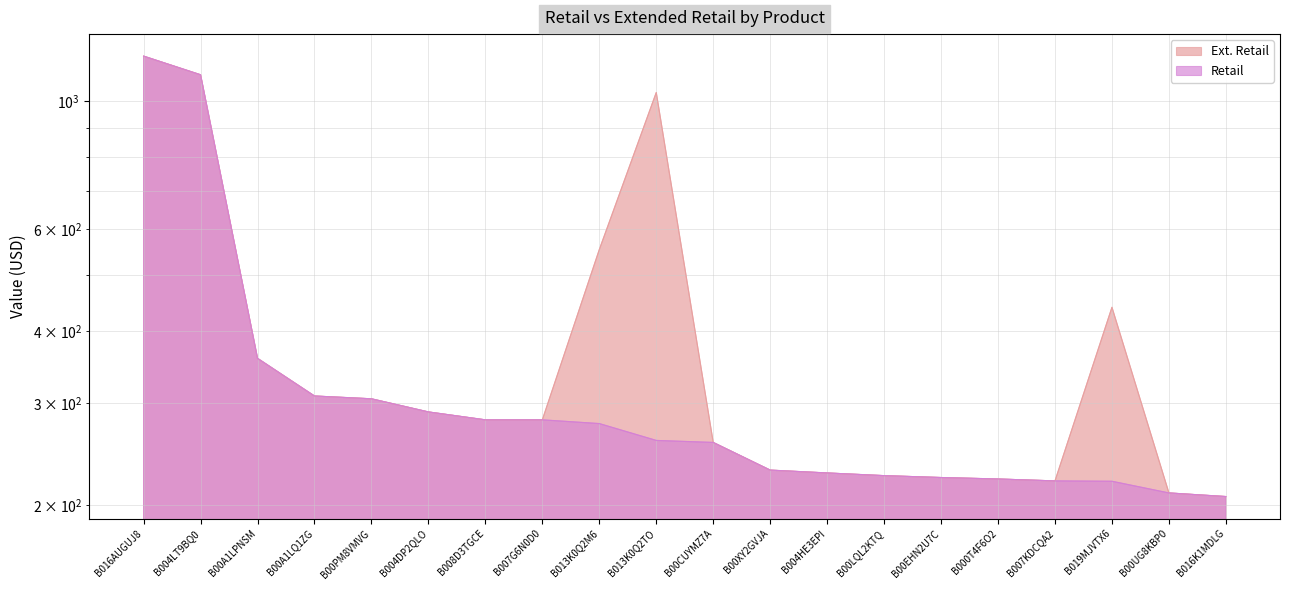

What is the value of the Retail point at the 10th from the left?

258.9